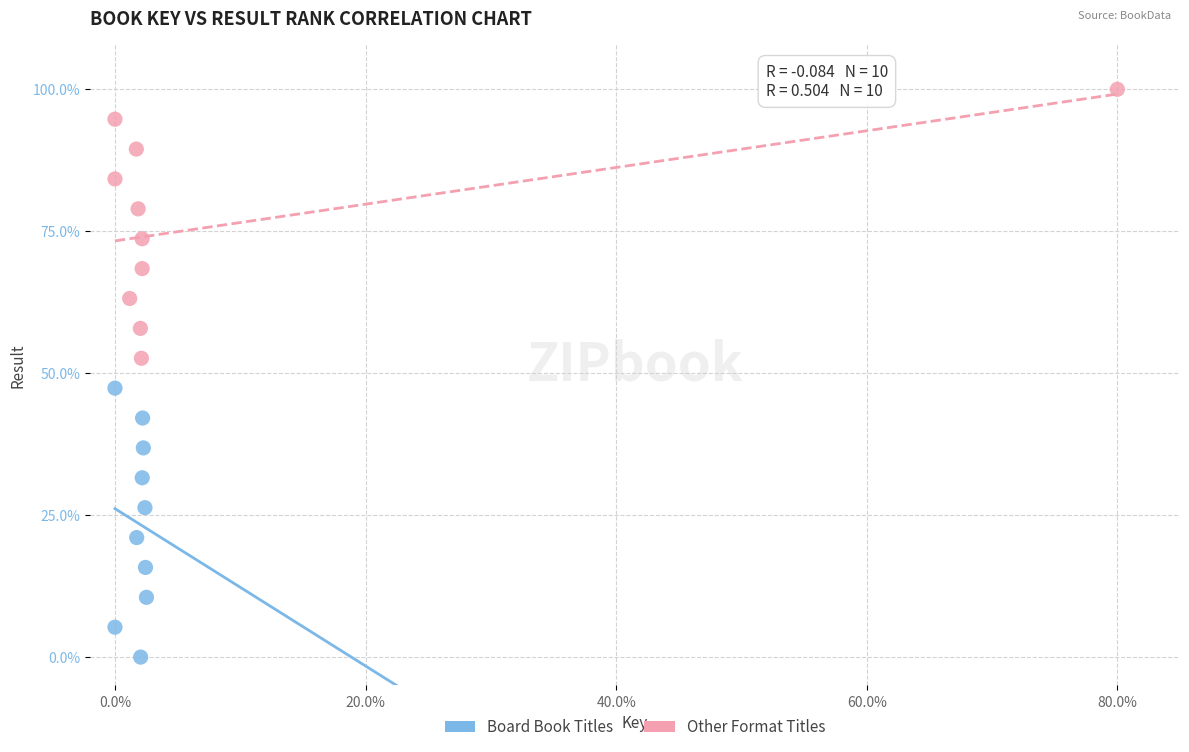

Which series contains the highest Y value?

Other Format Titles